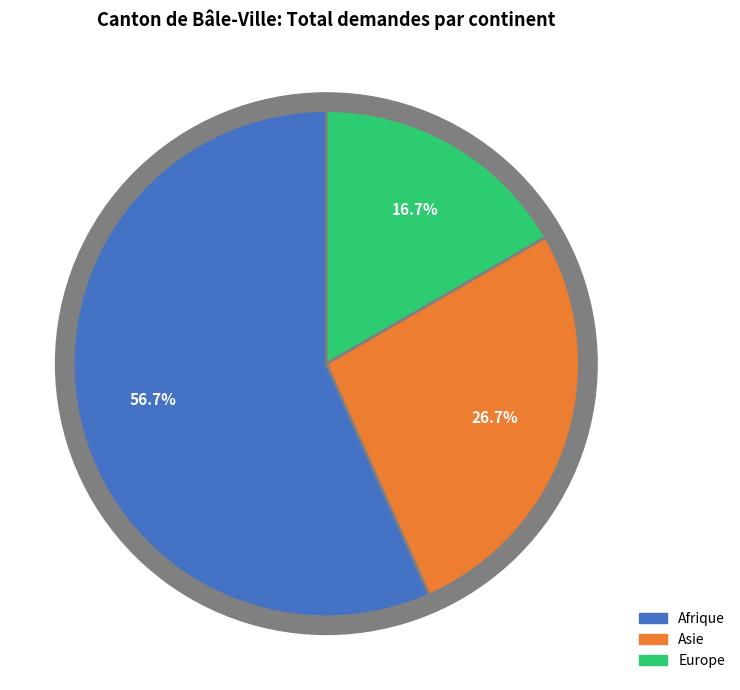

To the nearest percent, what is the average slice percentage?

33%